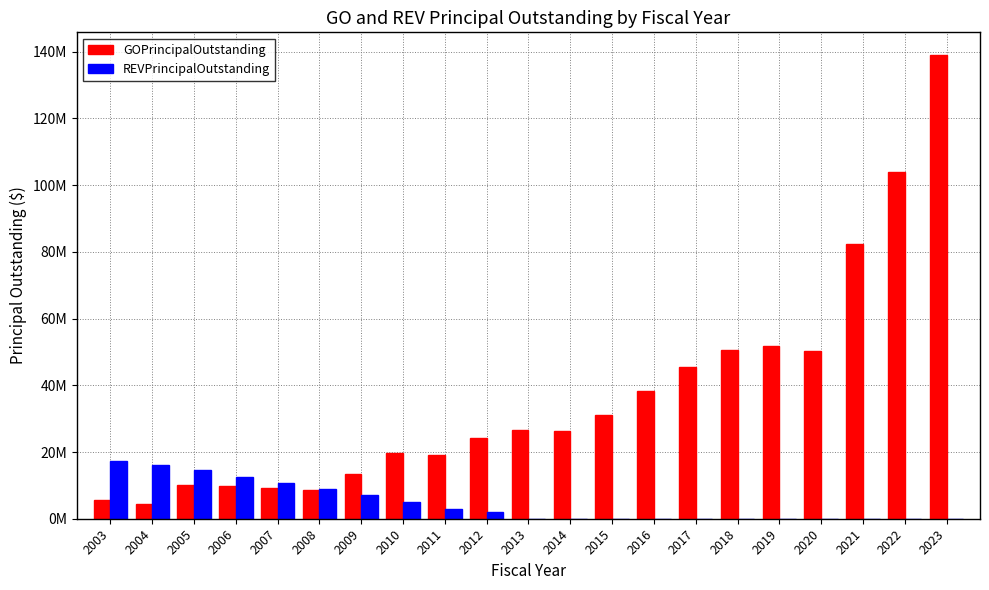

Is the value of GOPrincipalOutstanding at 2016 greater than the value of REVPrincipalOutstanding at 2018?

Yes